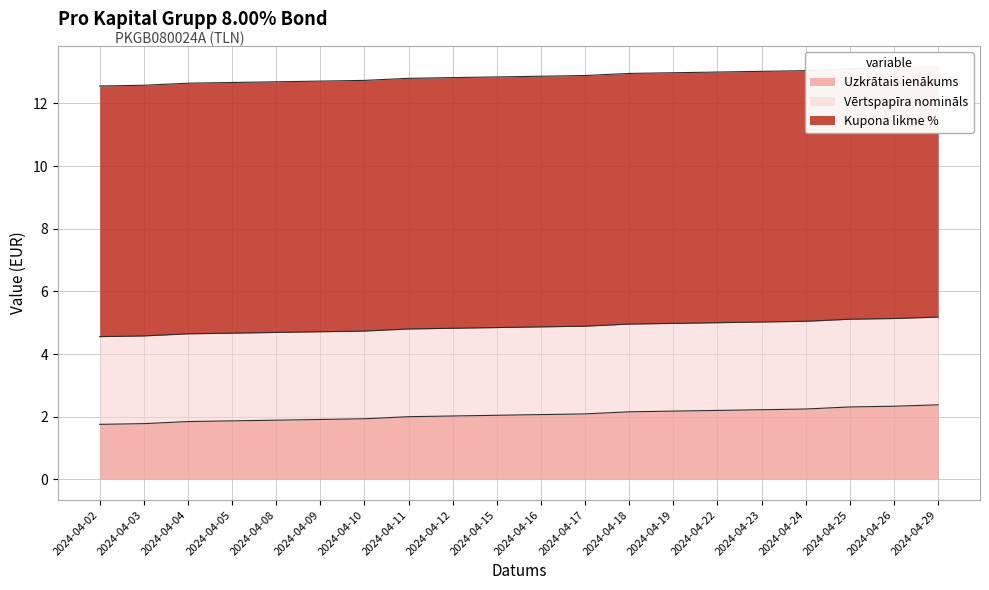

At which label is Kupona likme % closest to 8?

2024-04-02